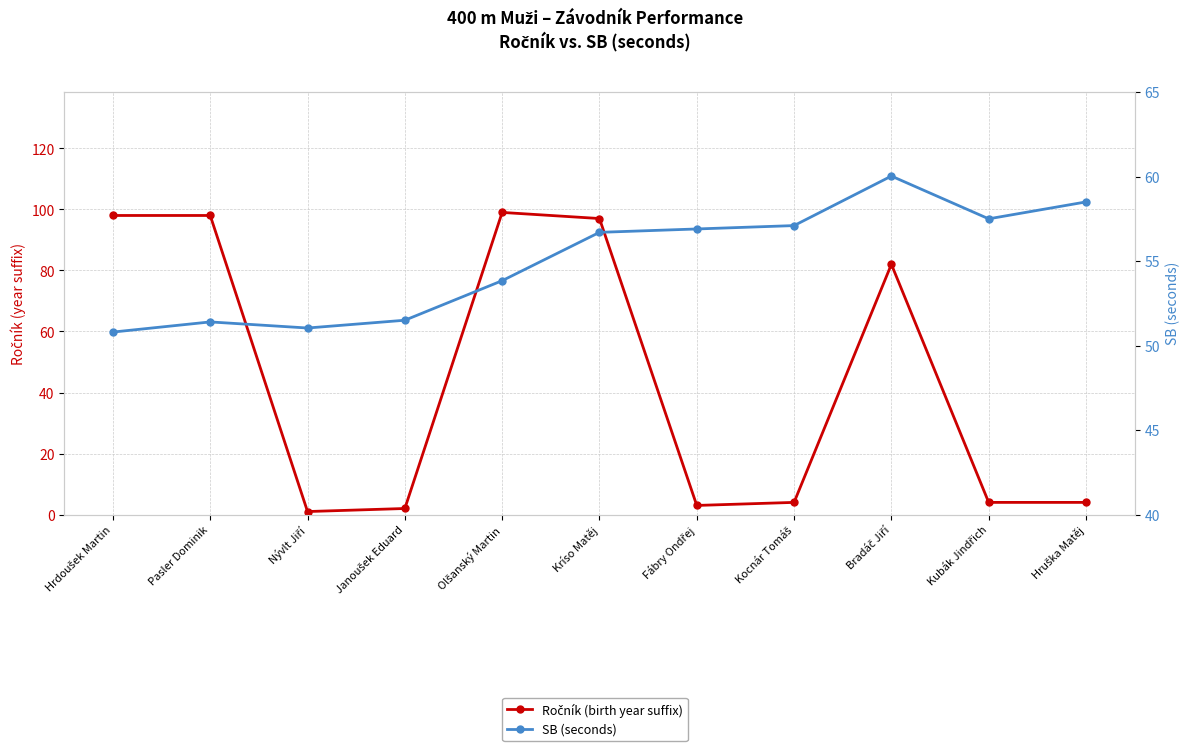

How many distinct data groups are displayed?

2